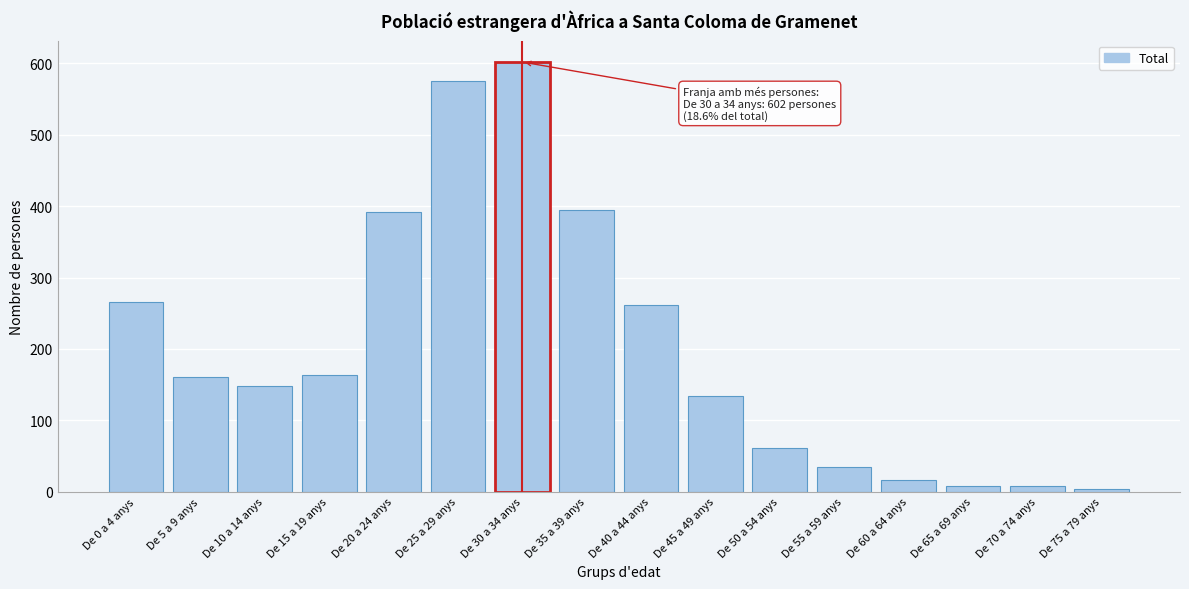

What is the label of the 9th bar from the right?

De 35 a 39 anys